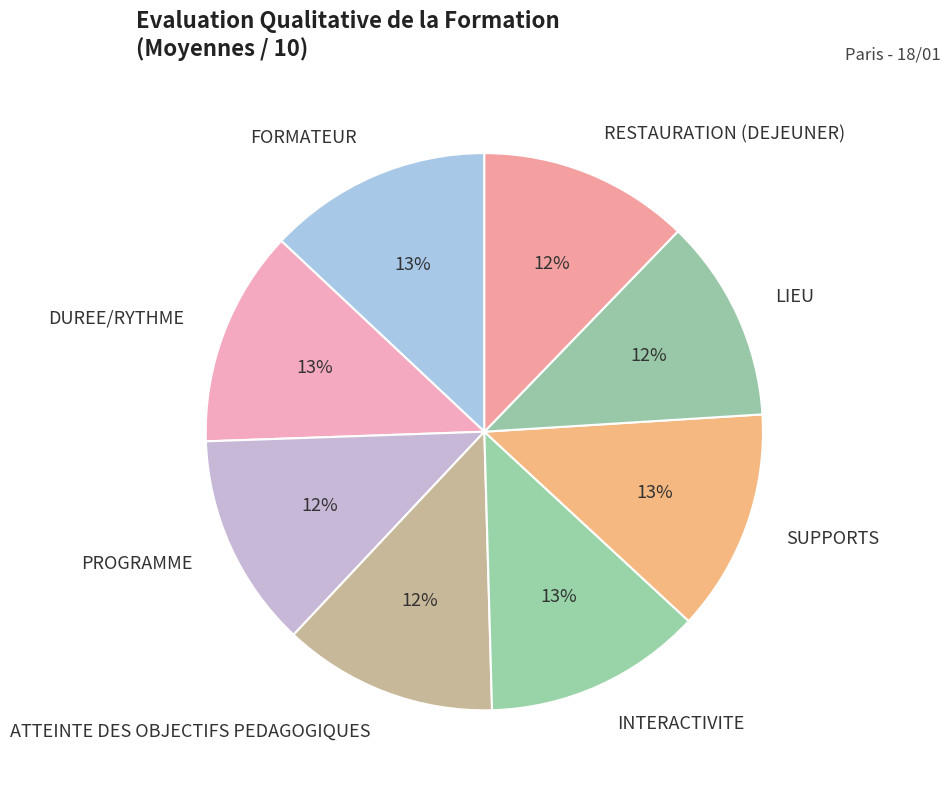

What percentage is the INTERACTIVITE slice, to the nearest percent?

13%